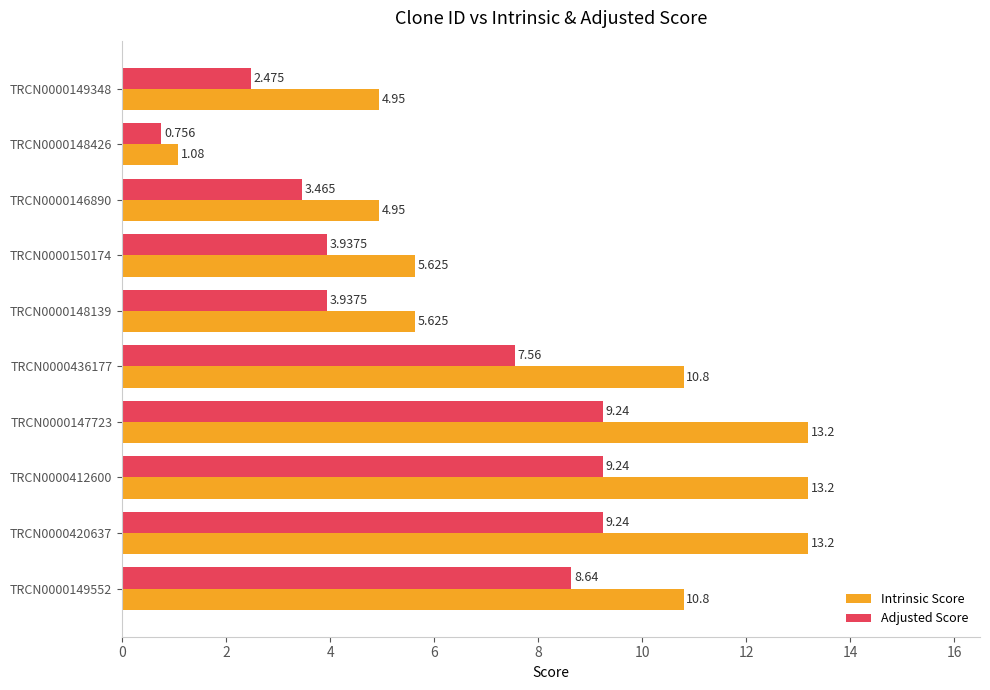

Which series has the largest total across all categories?

Intrinsic Score